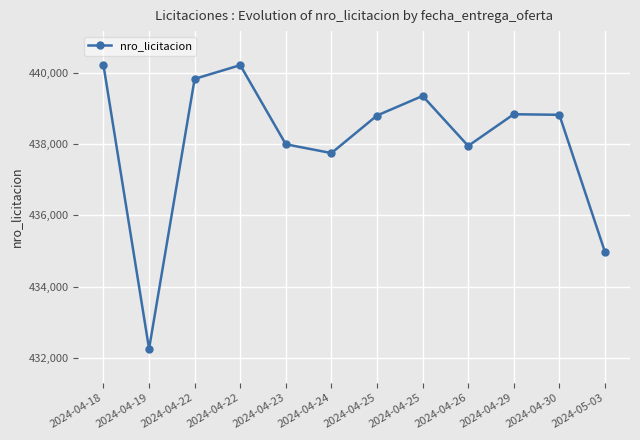

What is the change in value from 2024-04-22 to 2024-04-25?

-1412